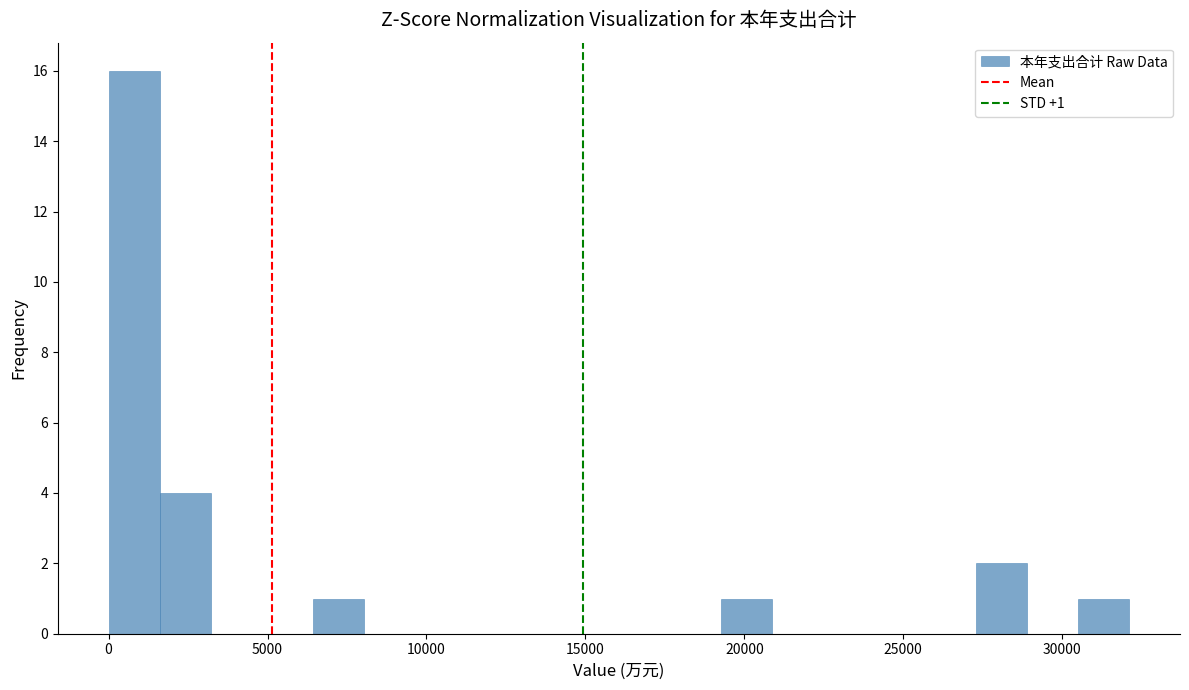

Around what value on the x-axis is the tallest bar? Give the approximate position of its centre, as read against the axis.

1000